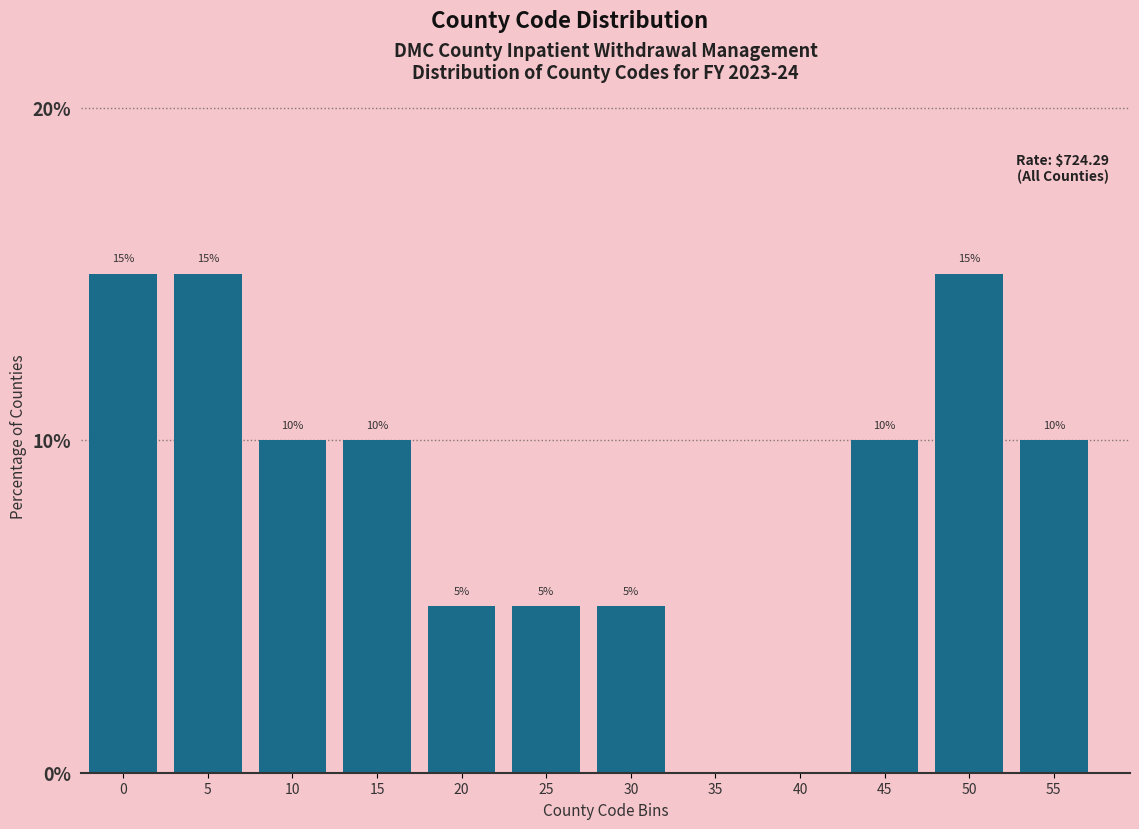

Reading left to right, transcribe all the data shown in this chart.

0=15	5=15	10=10	15=10	20=5	25=5	30=5	35=0	40=0	45=10	50=15	55=10